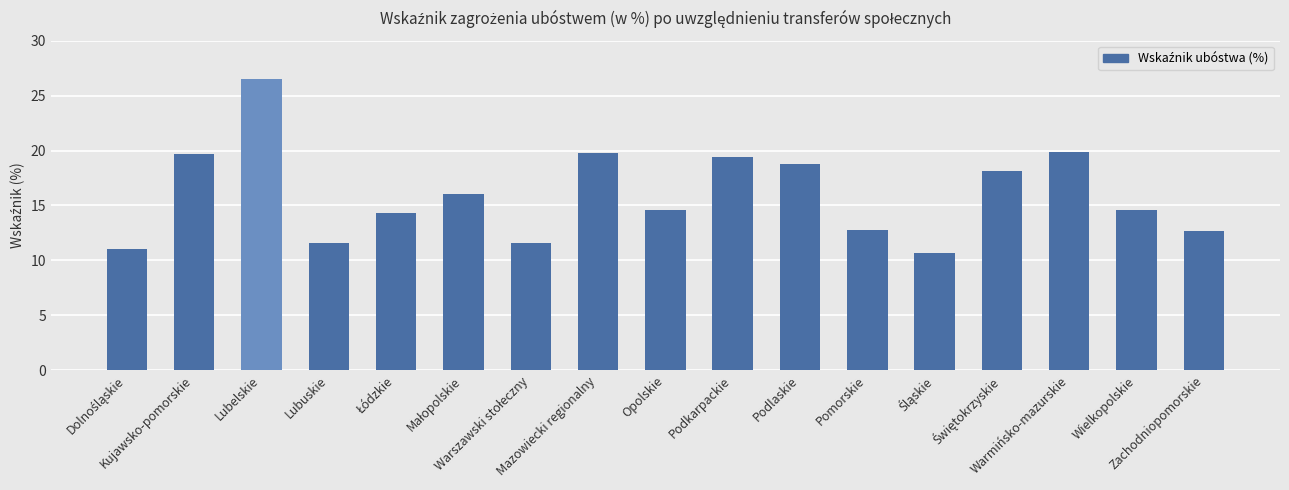

What is the greatest value displayed?

26.5